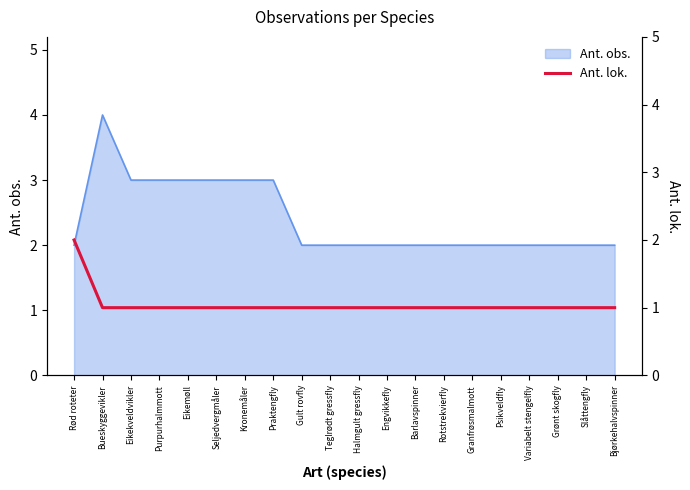

True or false: the data shows 2 at Granfrøsmalmott.

False